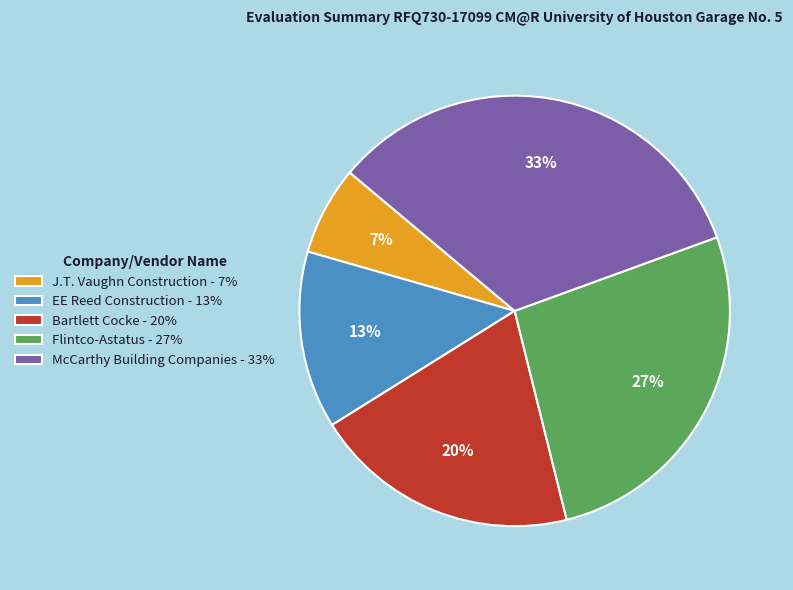

Which slice is the smallest?

J.T. Vaughn Construction